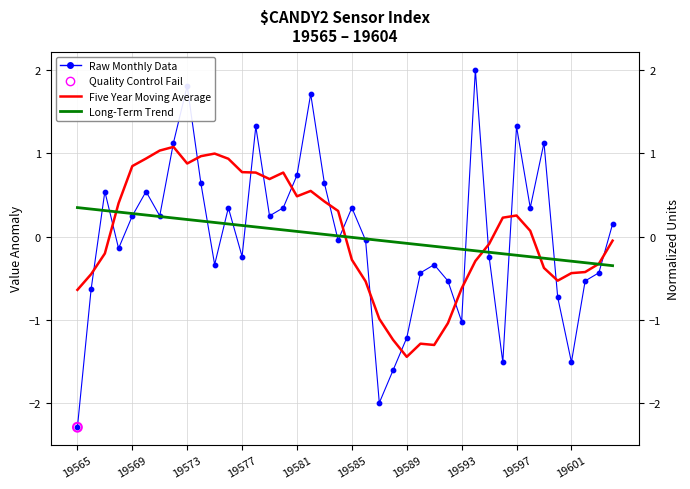

Which series has the largest Y range (max minus min)?

Raw Monthly Data